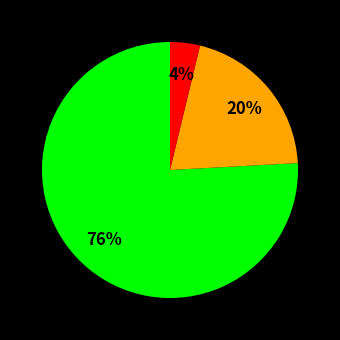

Does any single category account for the majority?

Yes